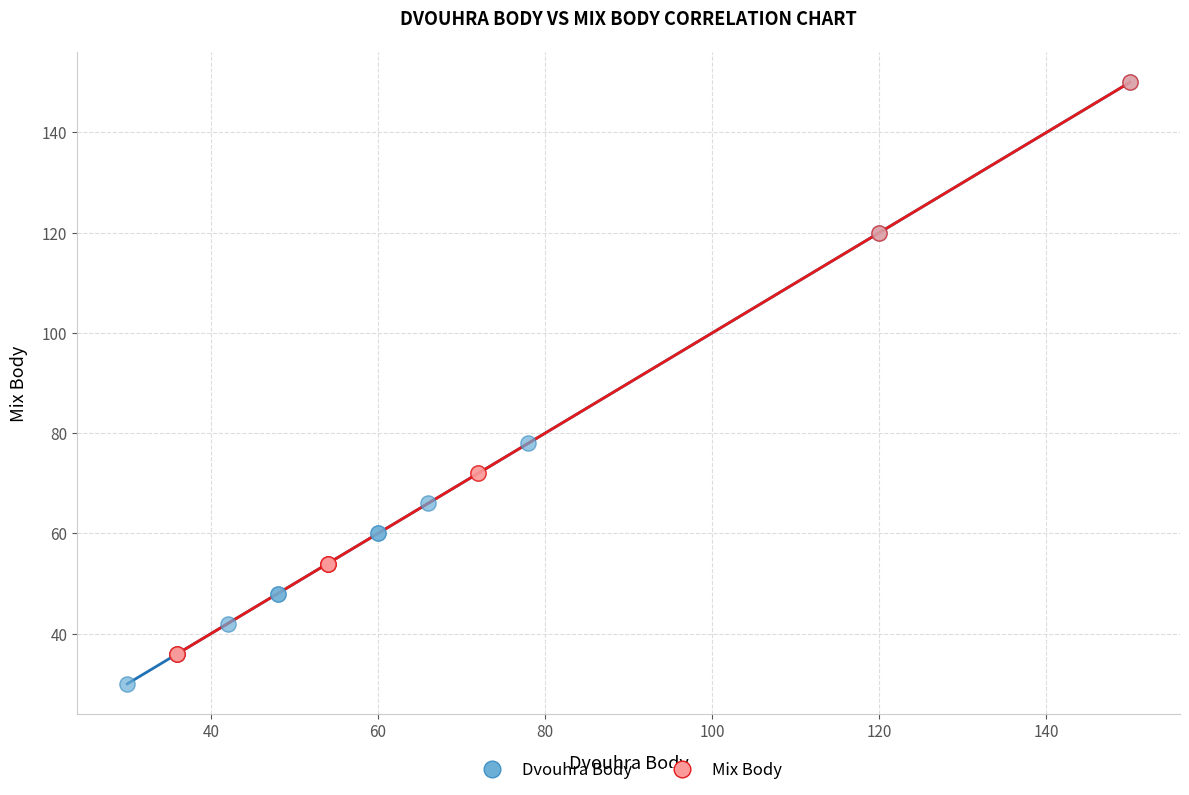

Which series has the largest Y range (max minus min)?

Dvouhra Body